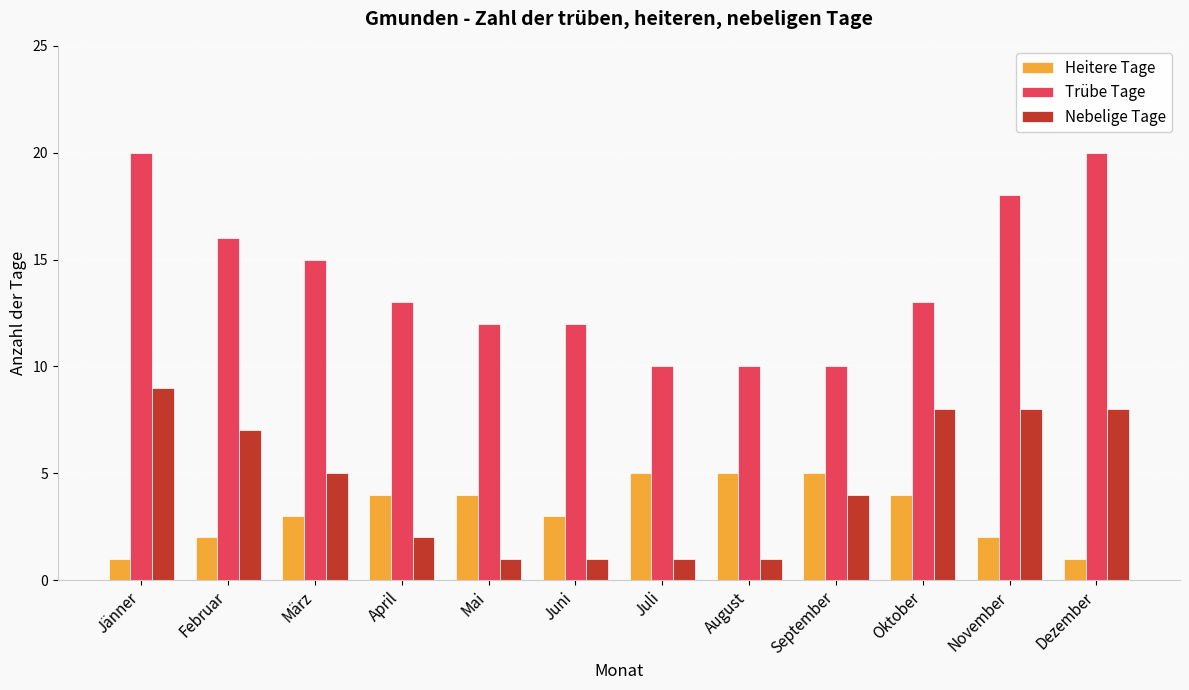

Rank the series by their maximum value, from highest to lowest.

Trübe Tage, Nebelige Tage, Heitere Tage